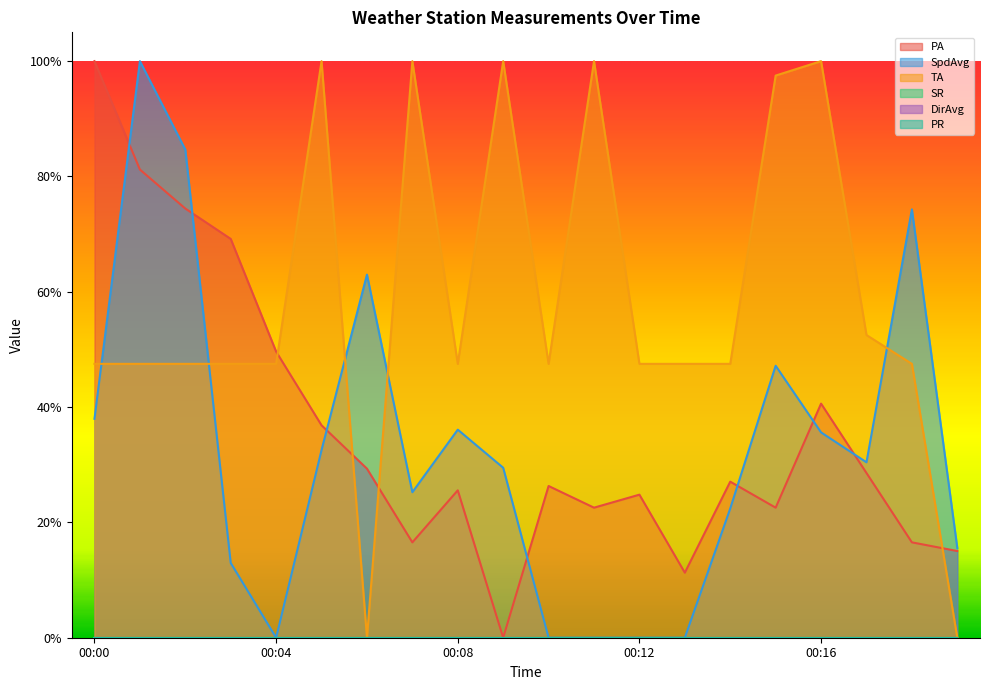

What is the total value across all series at 00:06?

0.9